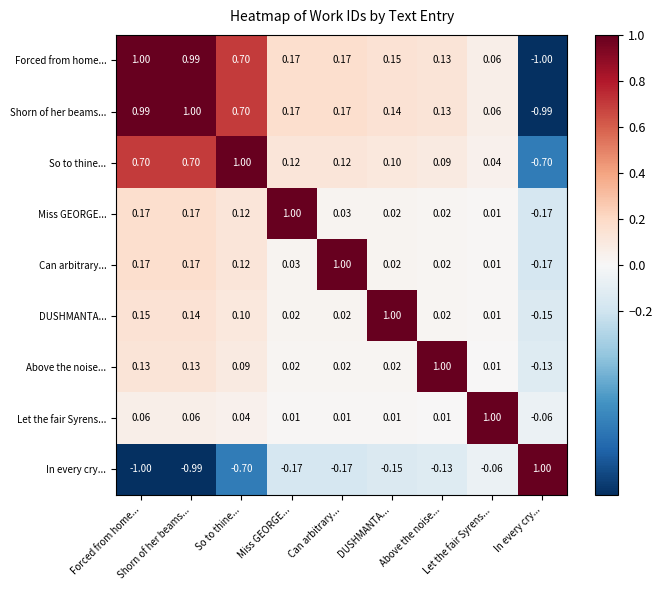

How many data points does each series have?

9